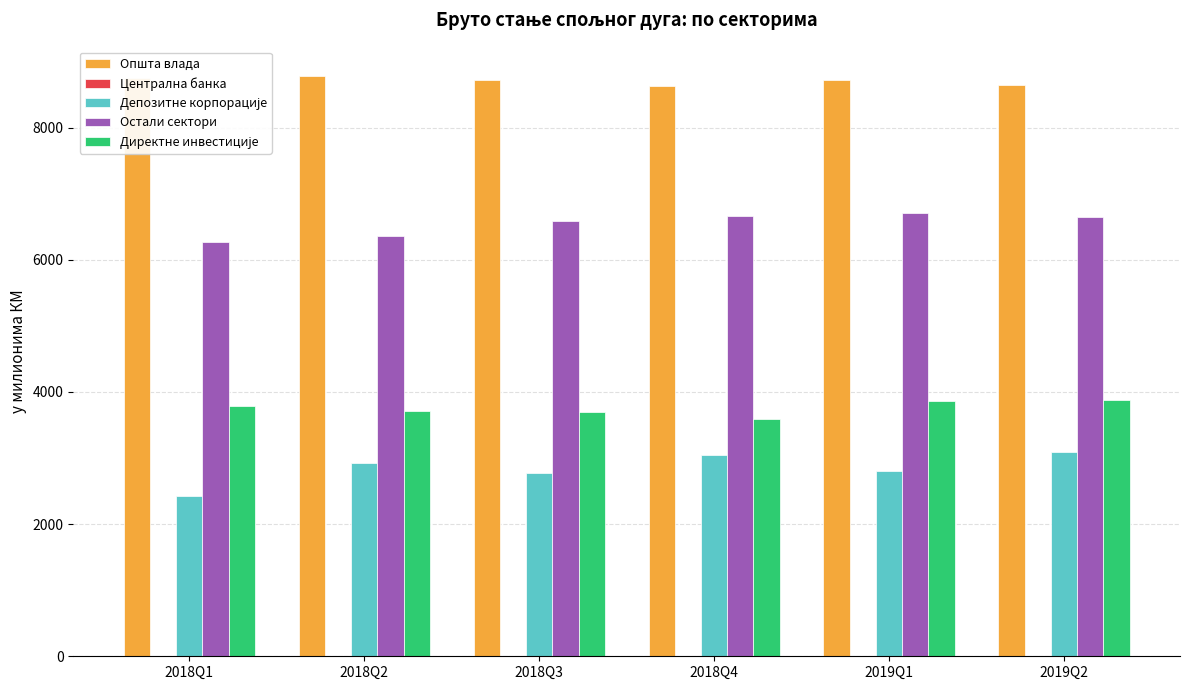

What is the greatest value displayed?

8783.1